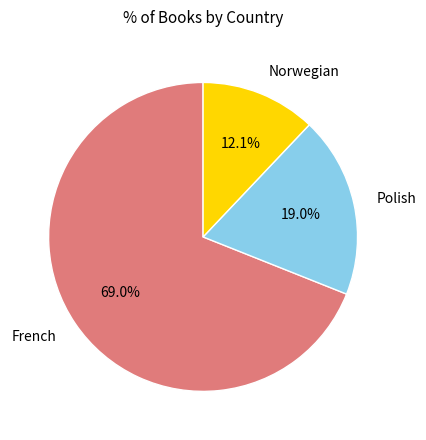

Count the number of slices in the pie.

3